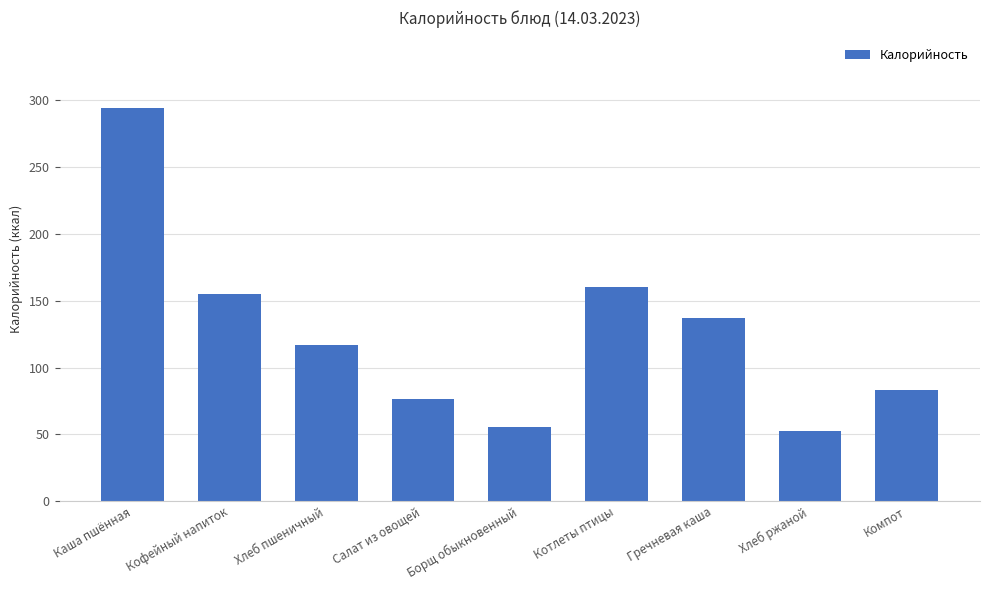

What is the difference between the values at Гречневая каша and Хлеб ржаной?

84.8